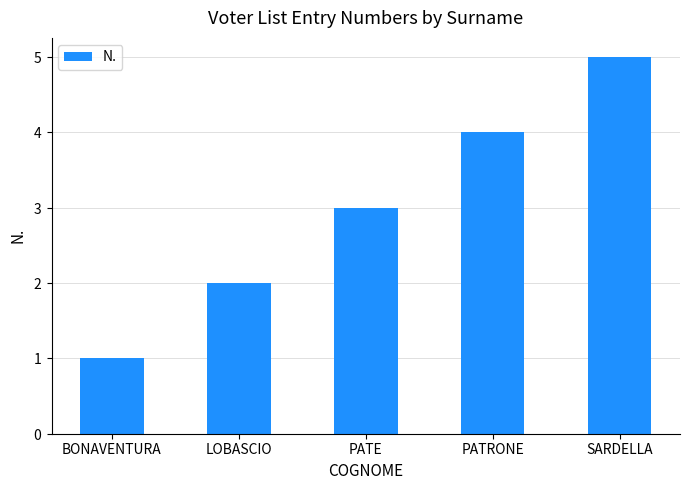

Reading right to left, list all the values displayed in this chart.

5	4	3	2	1